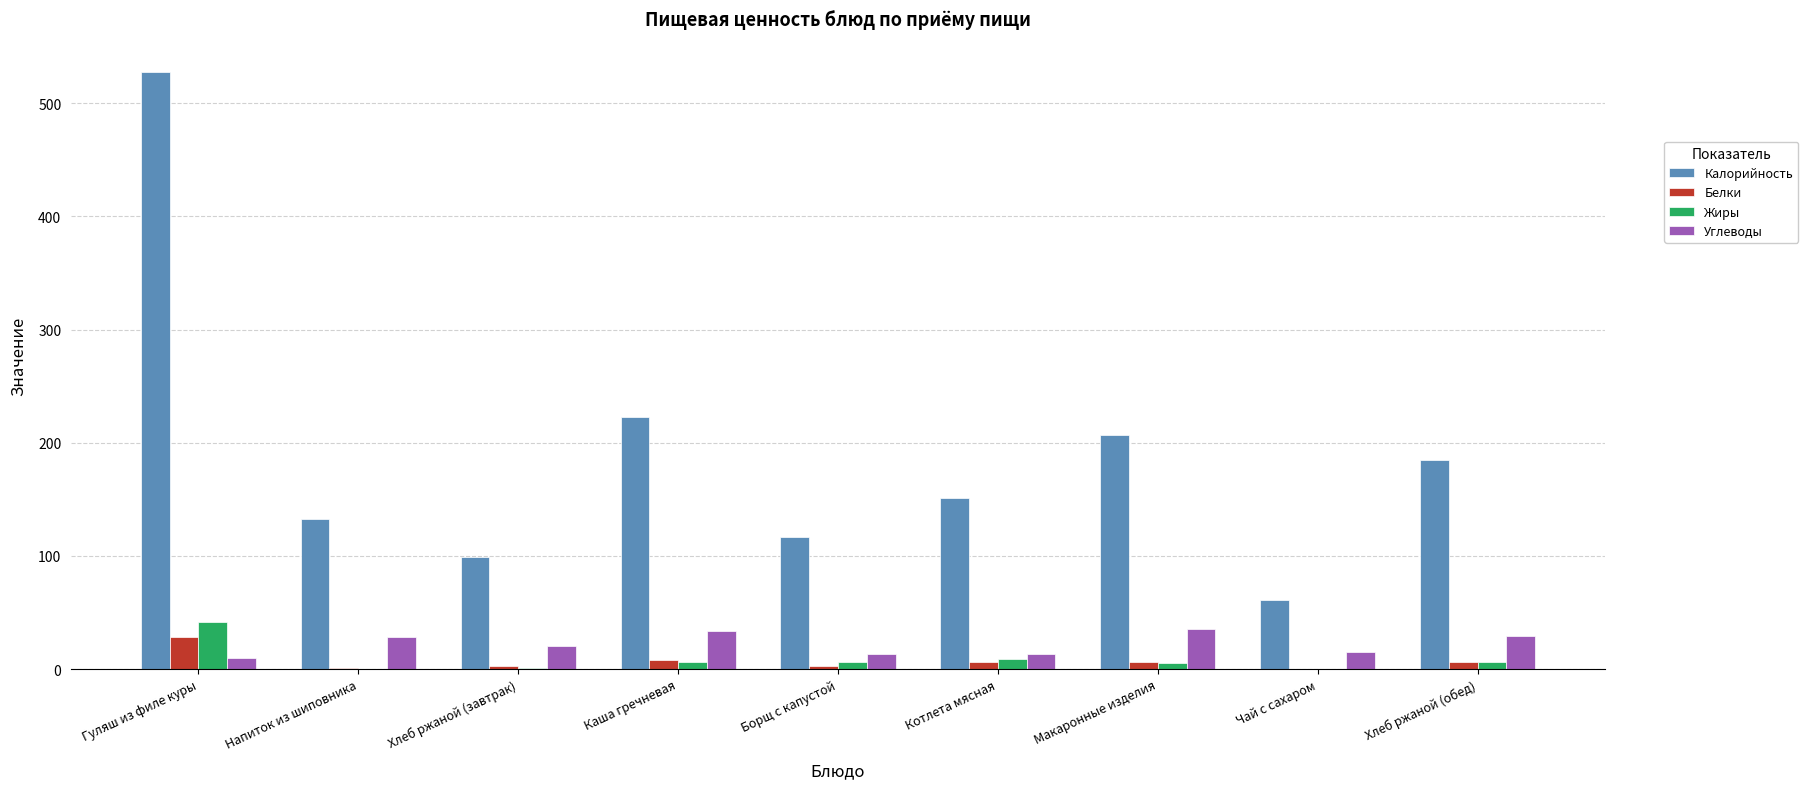

At which category is the sum across all series the highest?

Гуляш из филе куры